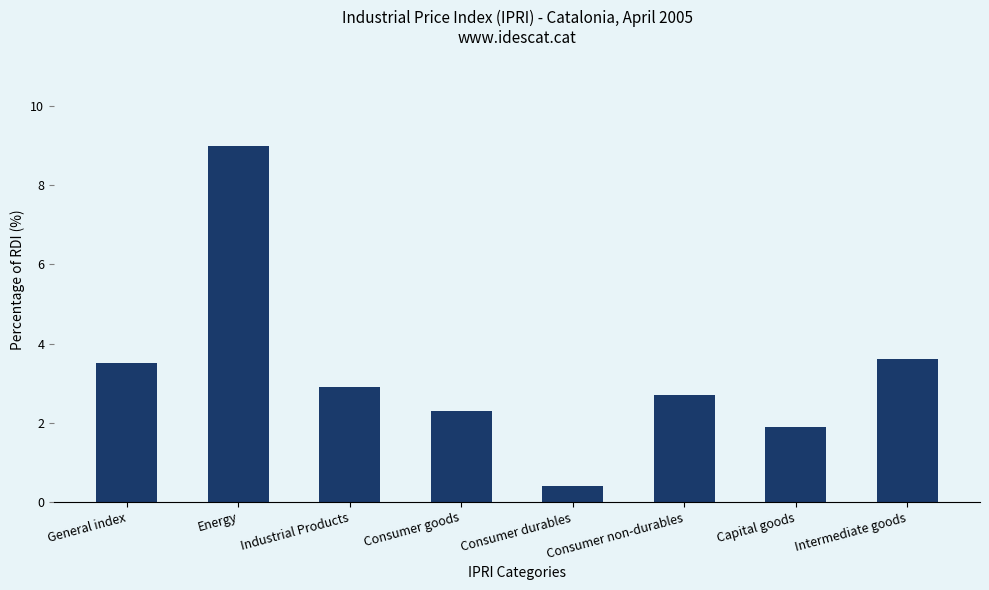

Count the number of categories in the chart.

8